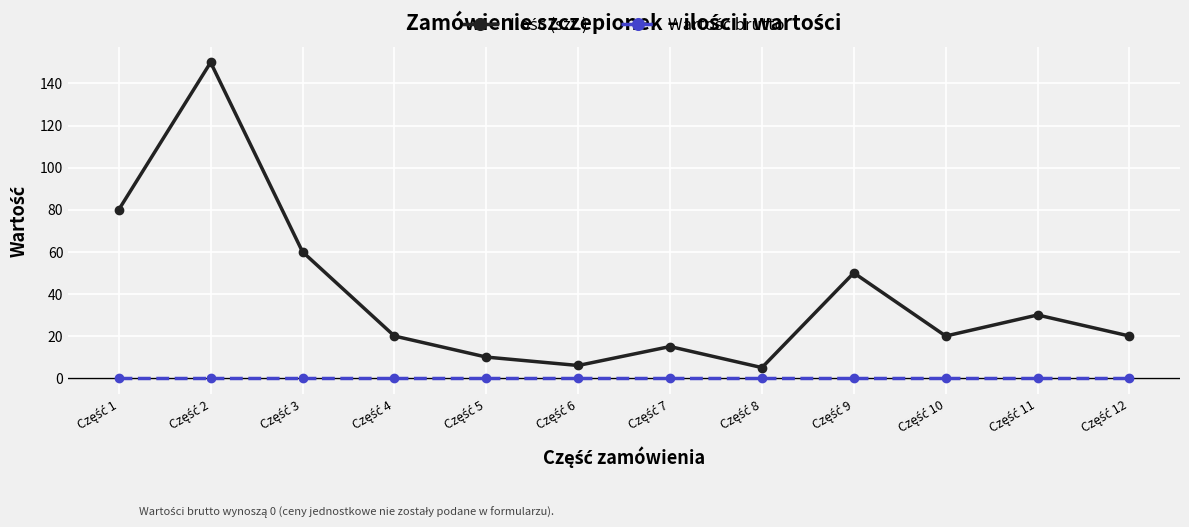

At how many categories does at least one series exceed 24?

5